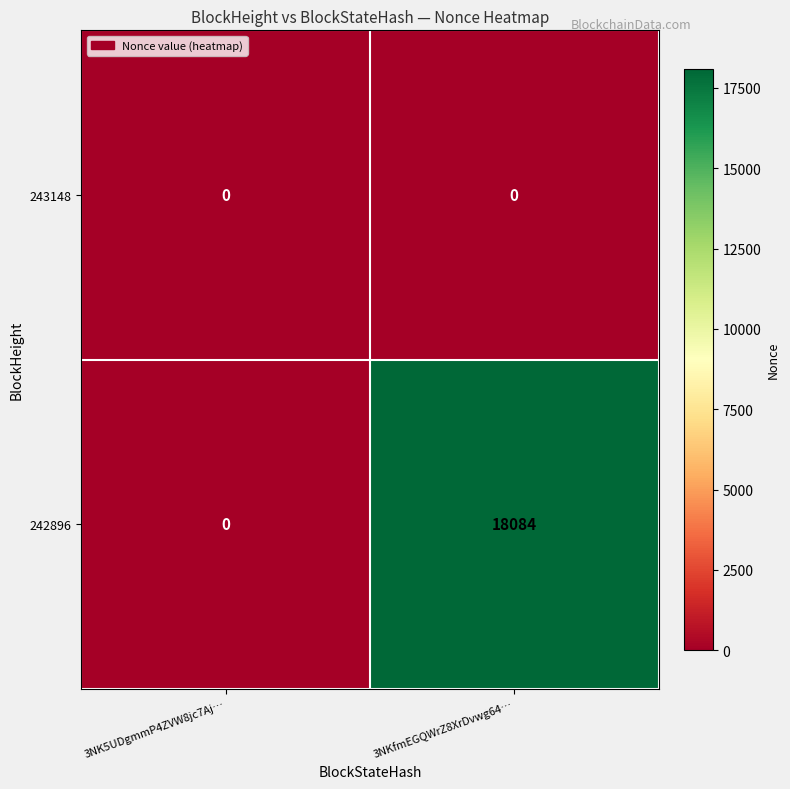

Count the number of categories in the chart.

2